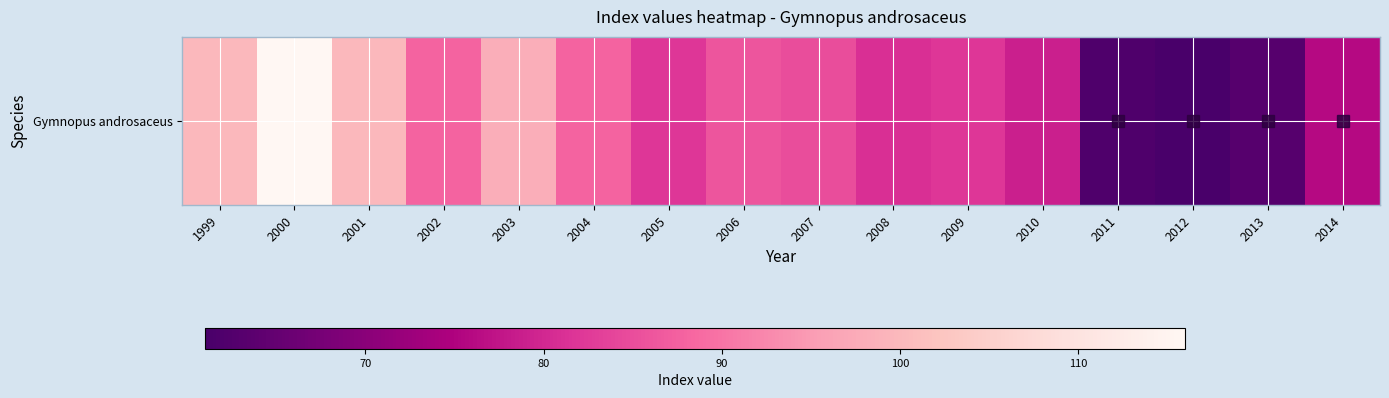

Approximately how many times larger is the value at 2004 compared to 2007?

1.0